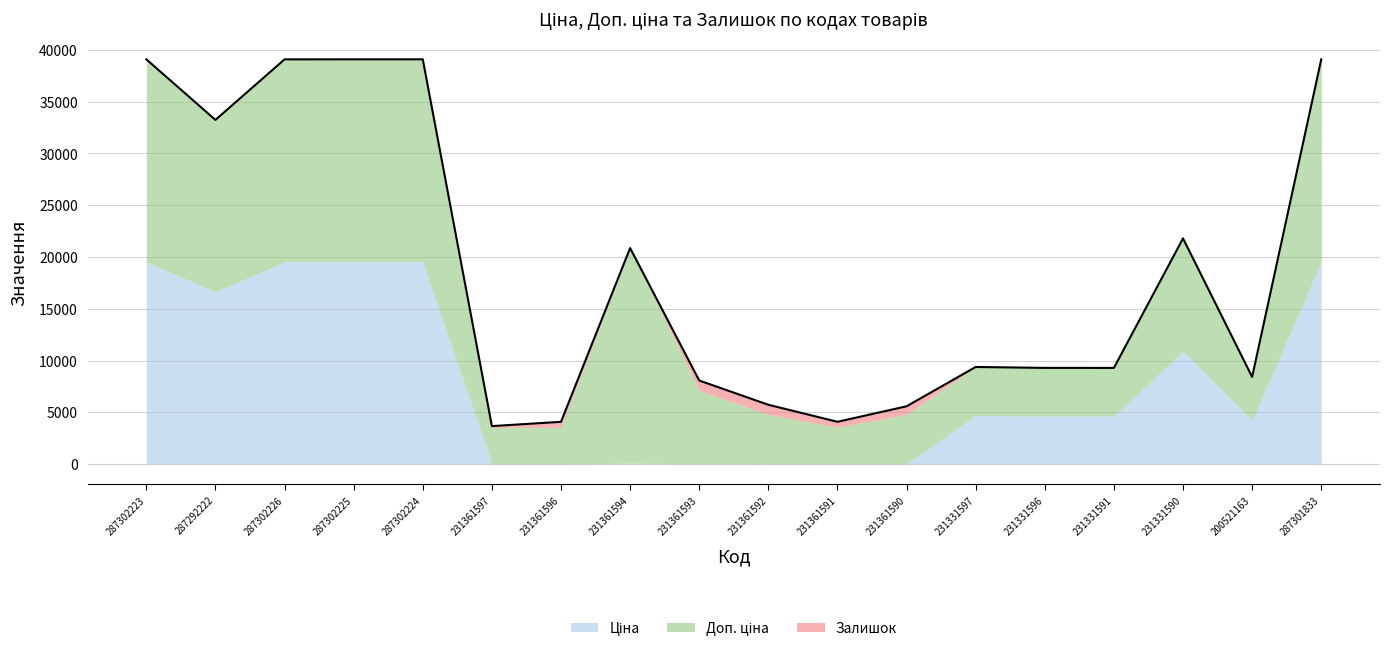

Where do Ціна and Залишок first cross each other?

287302224 and 231361597